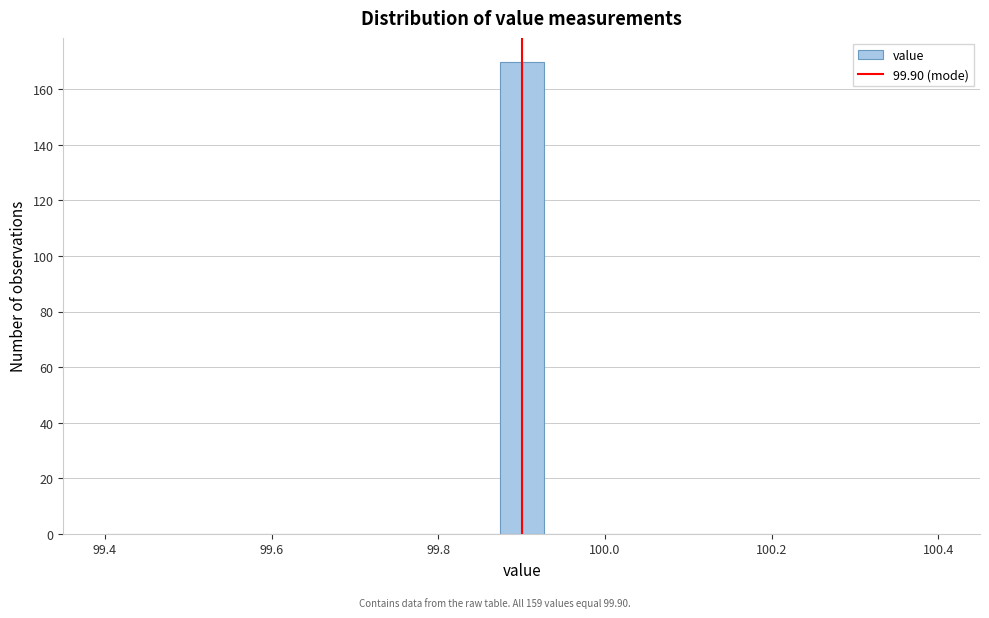

Read against the x-axis, roughly where is the centre of the tallest bar?

99.90